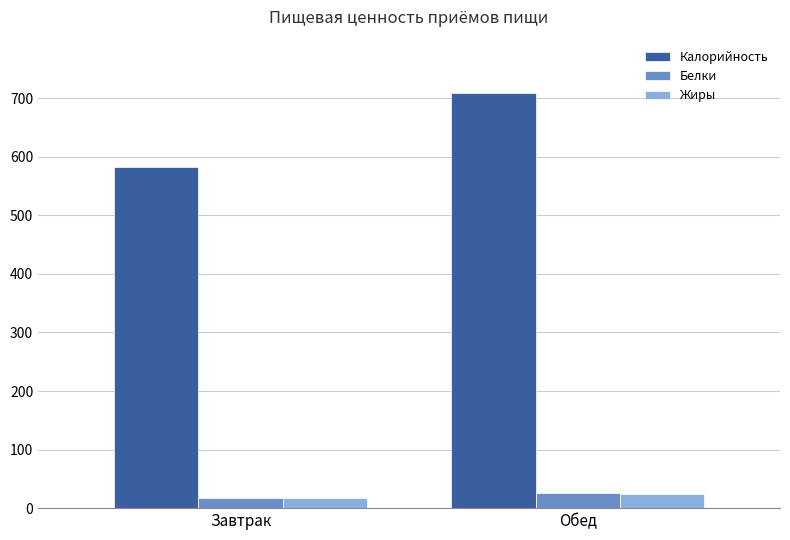

Which category has the highest value across all series?

Обед